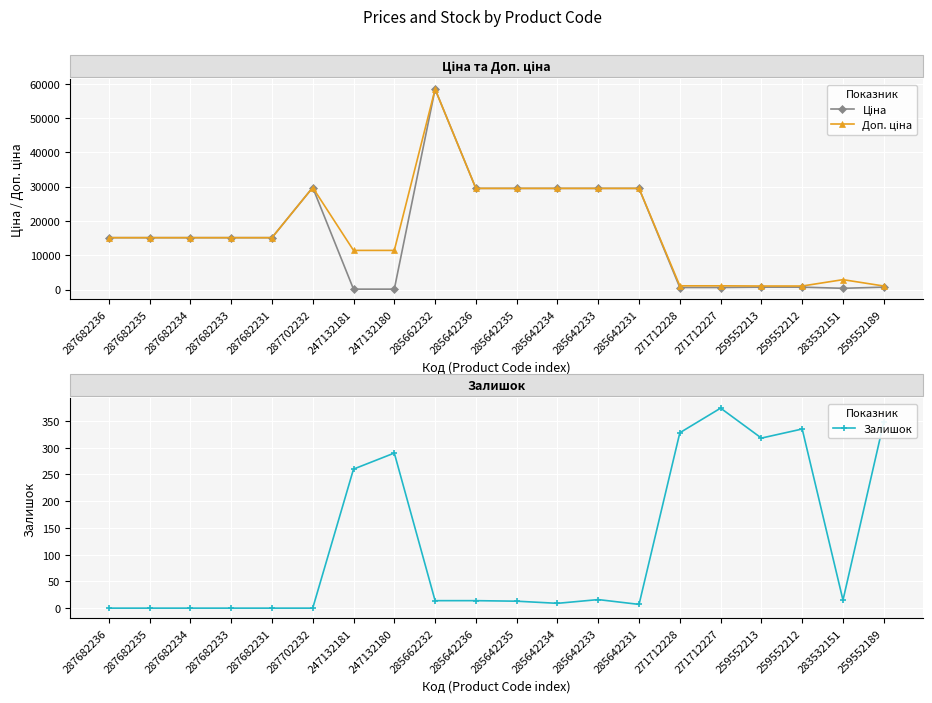

Which category has the lowest value in the Залишок series?

287682236